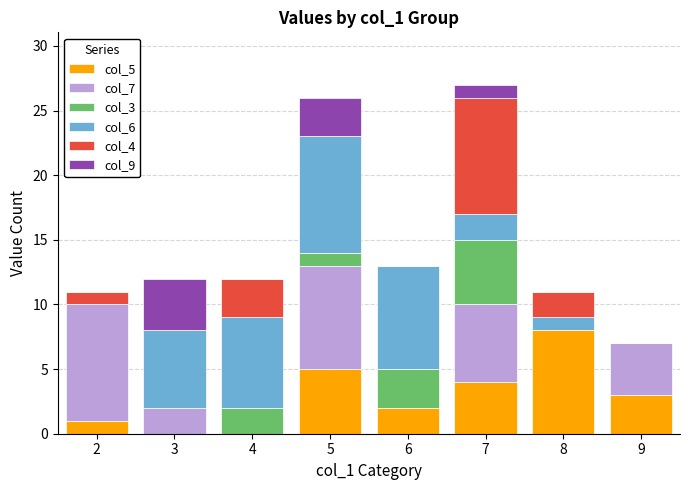

True or false: col_5 has a value of 5 at 4.

False